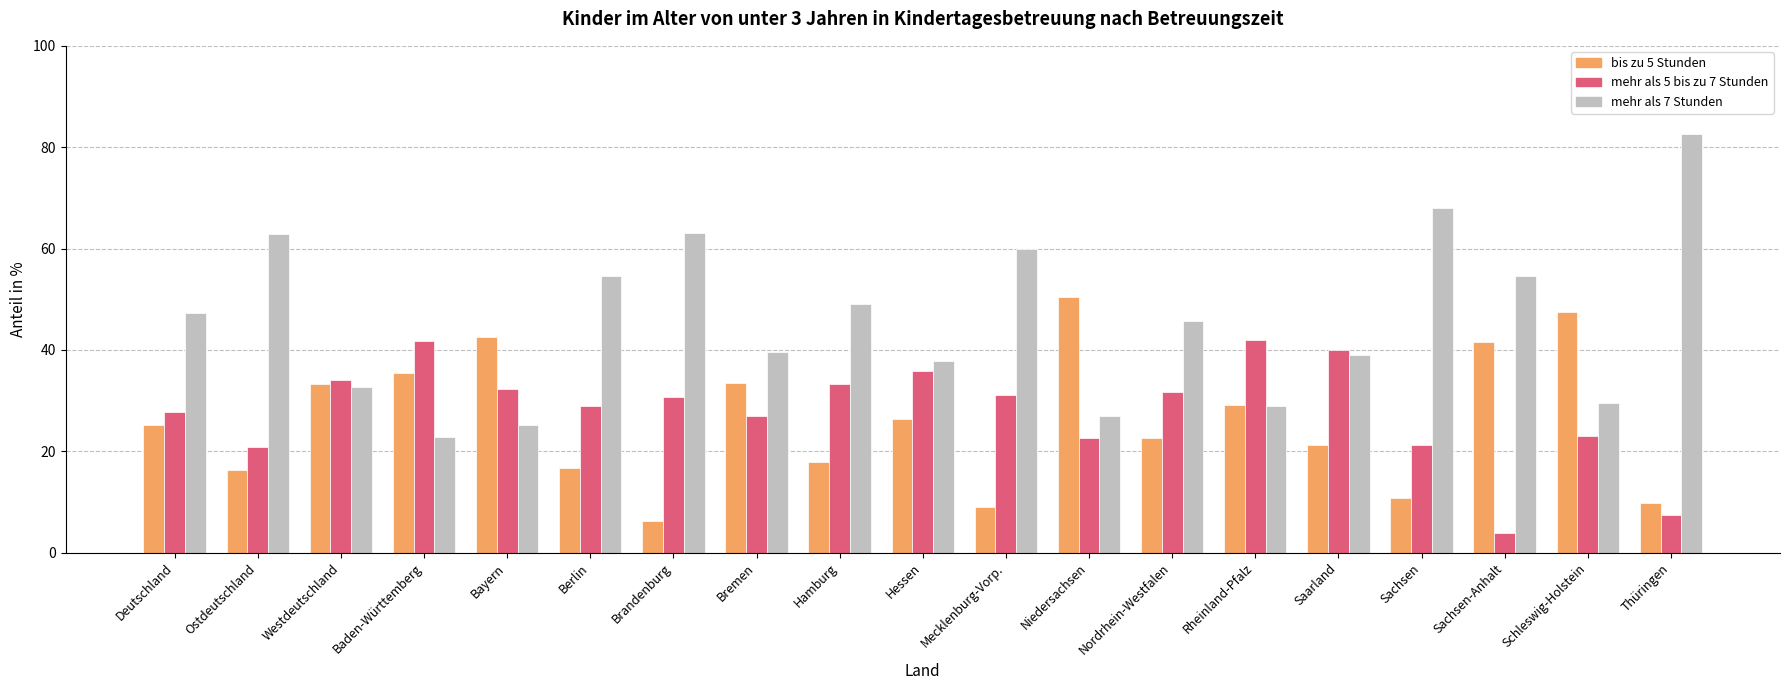

True or false: mehr als 7 Stunden has a value of 32.6 at Westdeutschland.

True